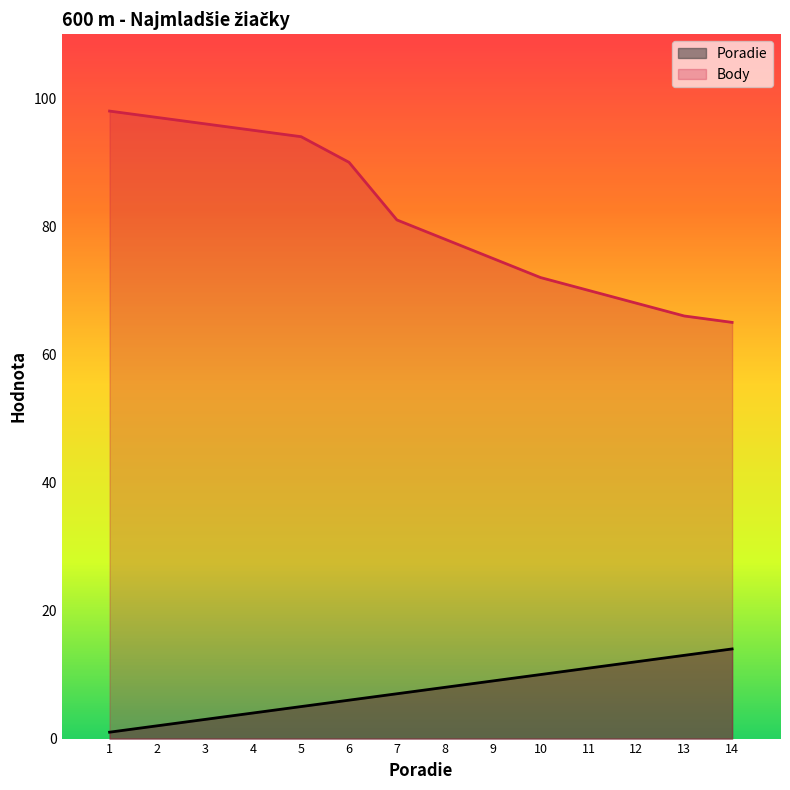

Reading right to left, extract all data points from this chart.

Poradie: 14=14	13=13	12=12	11=11	10=10	9=9	8=8	7=7	6=6	5=5	4=4	3=3	2=2	1=1
Body: 14=65	13=66	12=68	11=70	10=72	9=75	8=78	7=81	6=90	5=94	4=95	3=96	2=97	1=98